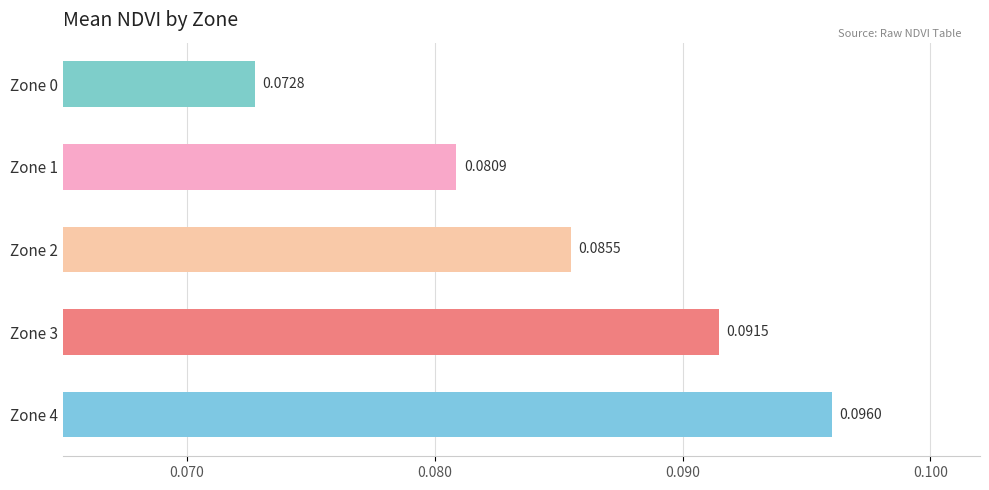

What is the sum of all values?

0.4